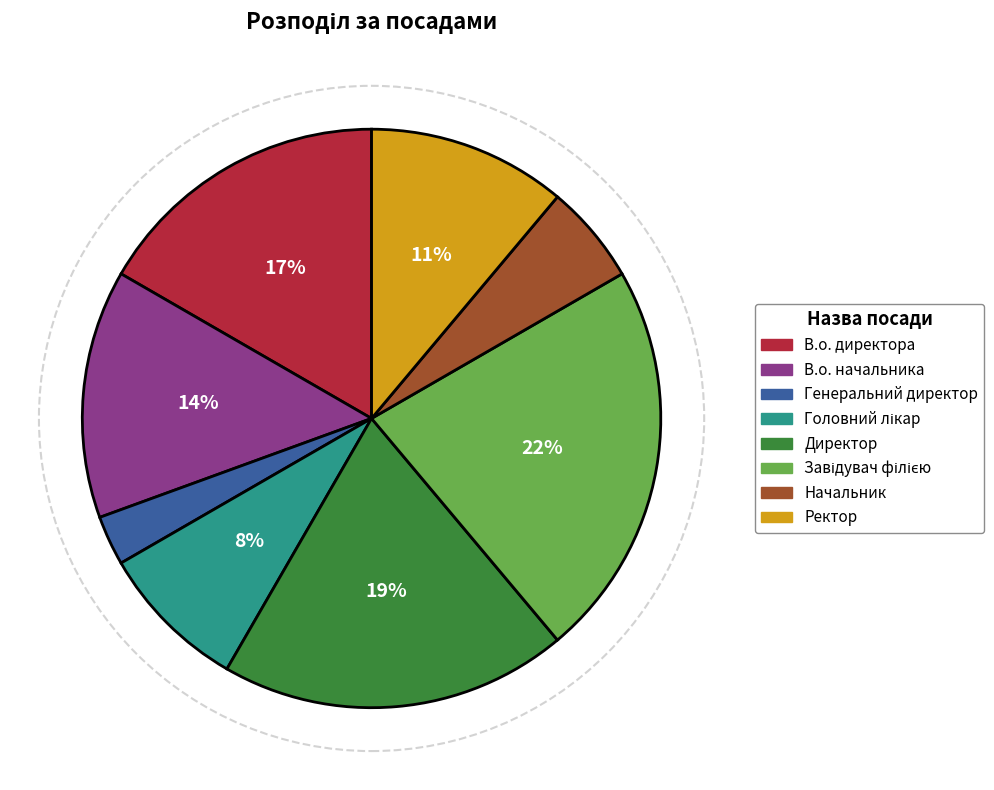

Which slice is the smallest?

Генеральний директор